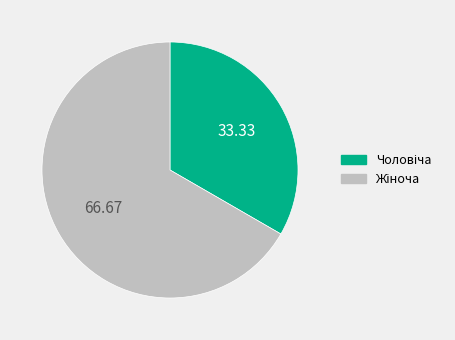

Is there any slice that represents more than half of the pie?

Yes